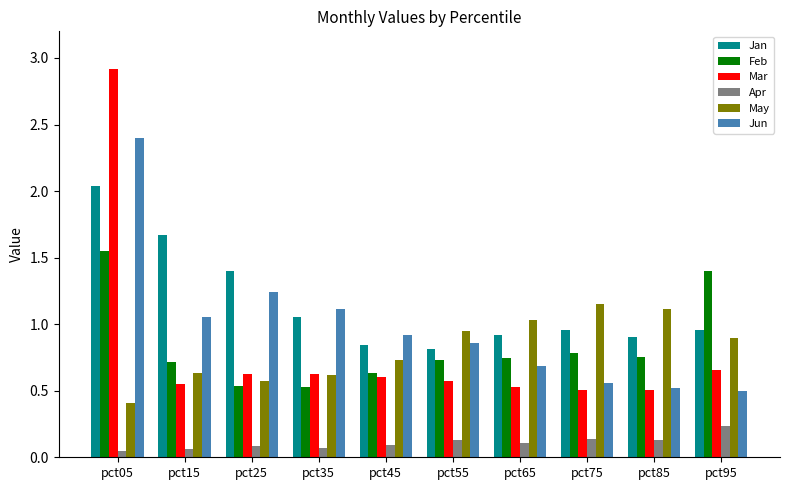

What are all the series names shown in the legend?

Jan, Feb, Mar, Apr, May, Jun